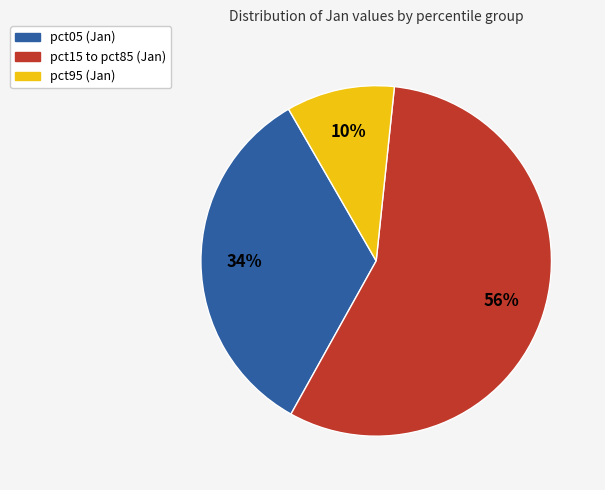

Does any single category account for the majority?

Yes